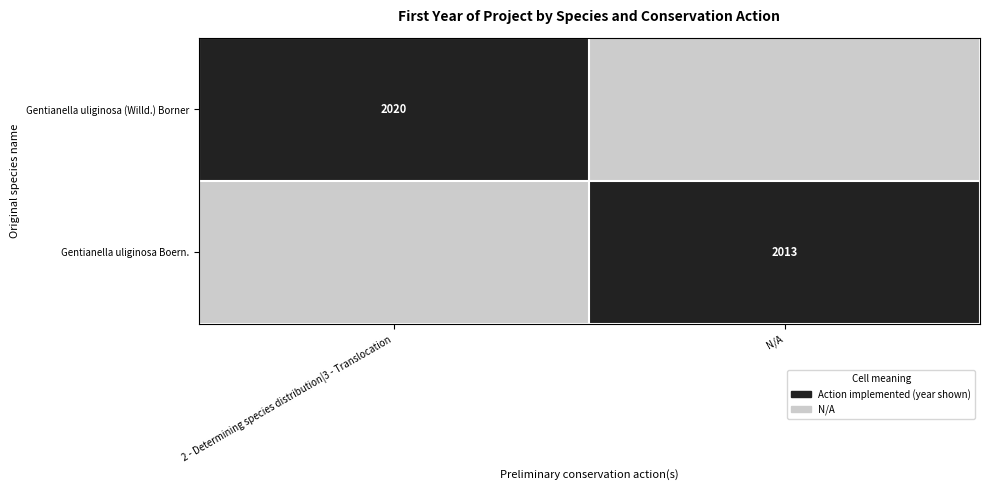

How many distinct data groups are displayed?

2